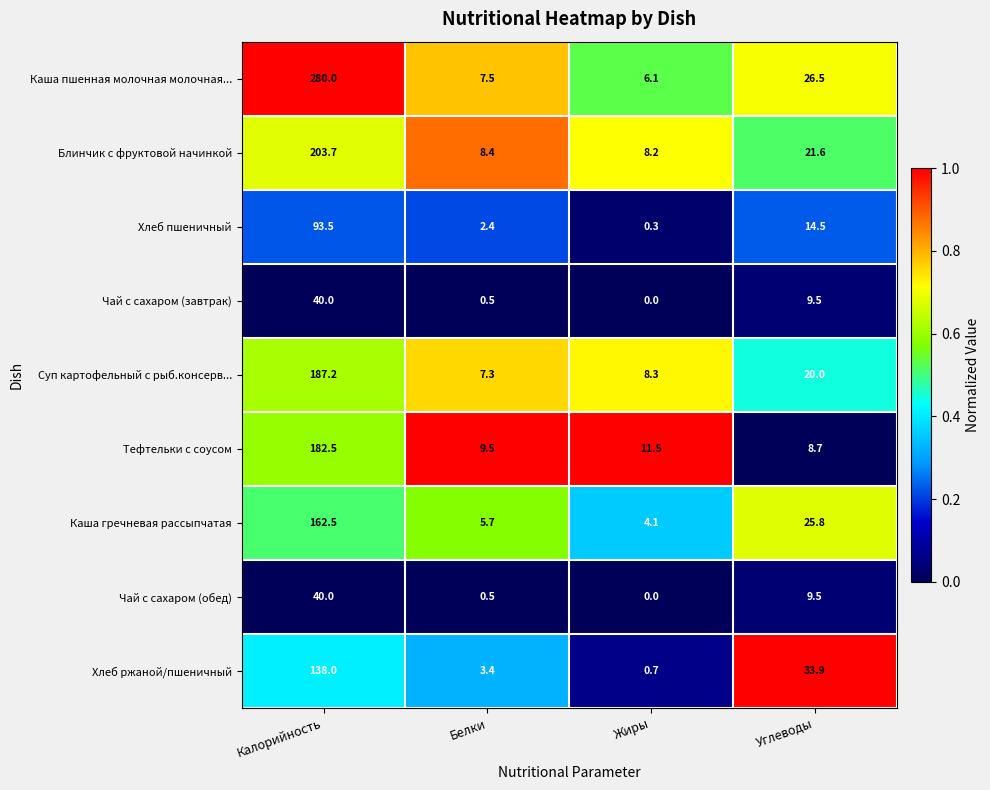

Rank the categories by Хлеб пшеничный value from highest to lowest.

Калорийность, Углеводы, Белки, Жиры